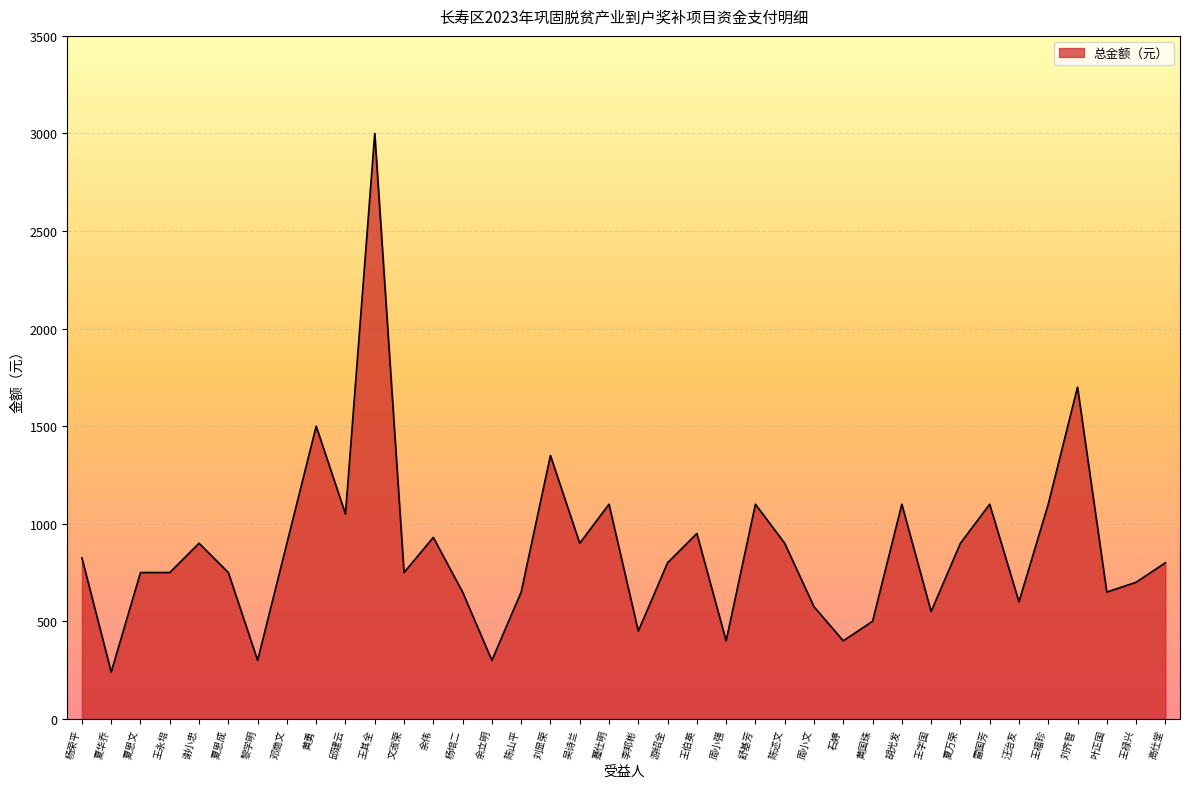

Is it true that the value at 夏恩成 is 750?

True